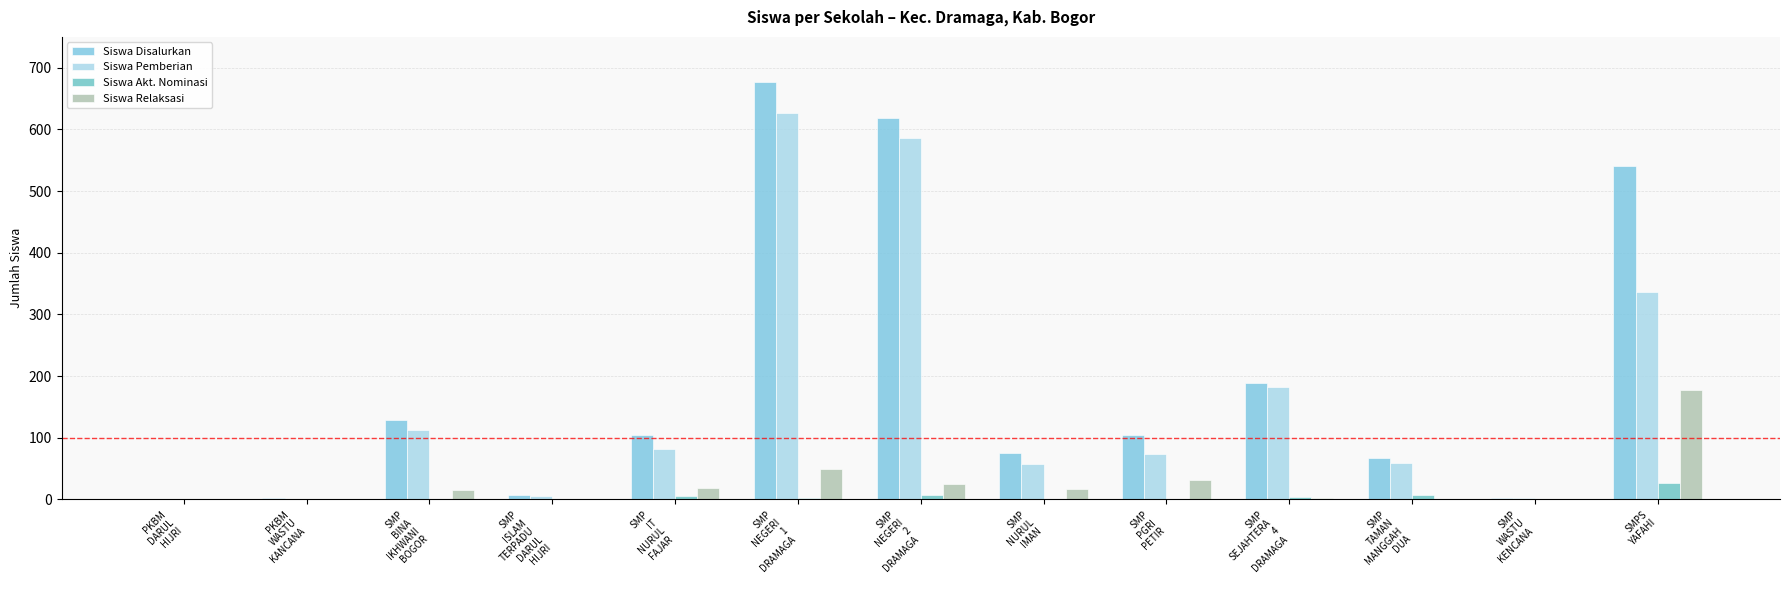

Which has a higher value, SMP
WASTU
KENCANA or SMP
PGRI
PETIR?

SMP
PGRI
PETIR